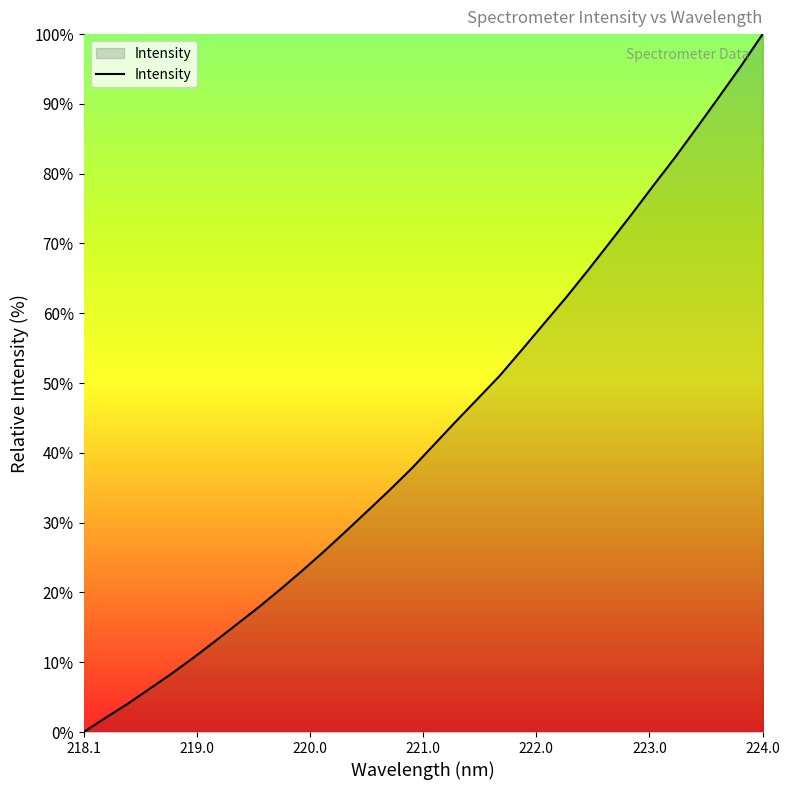

Count the number of data series in this chart.

1